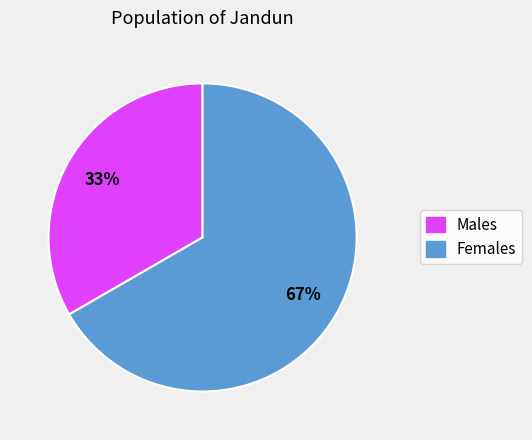

To the nearest percent, what is the average slice percentage?

50%